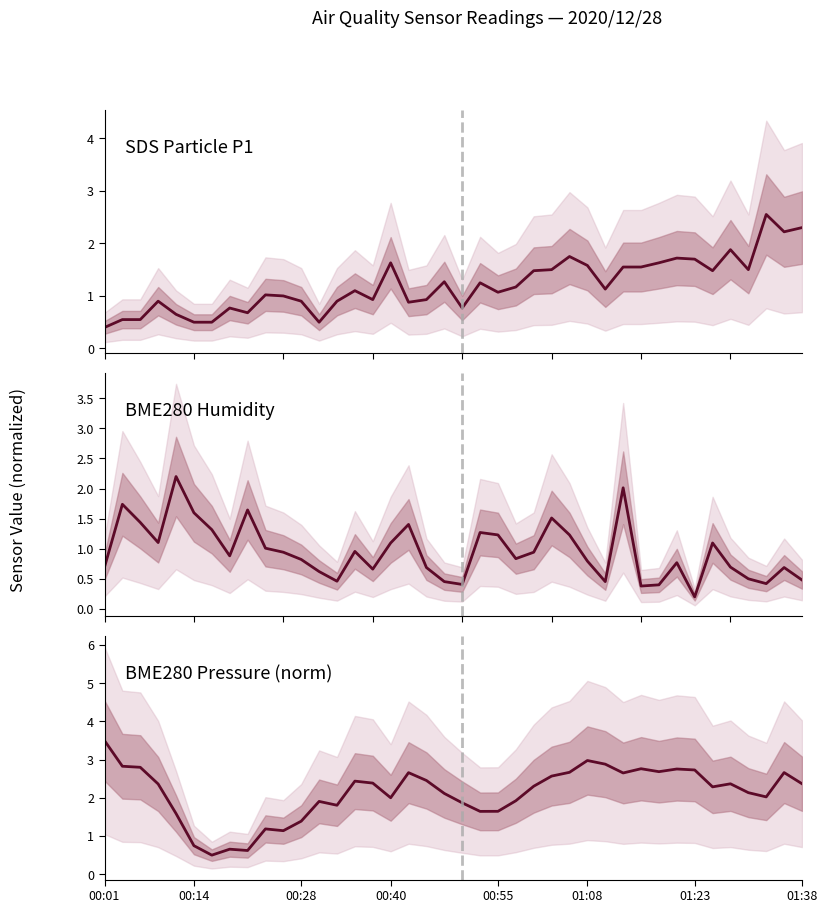

At which category is the sum across all series the highest?

29